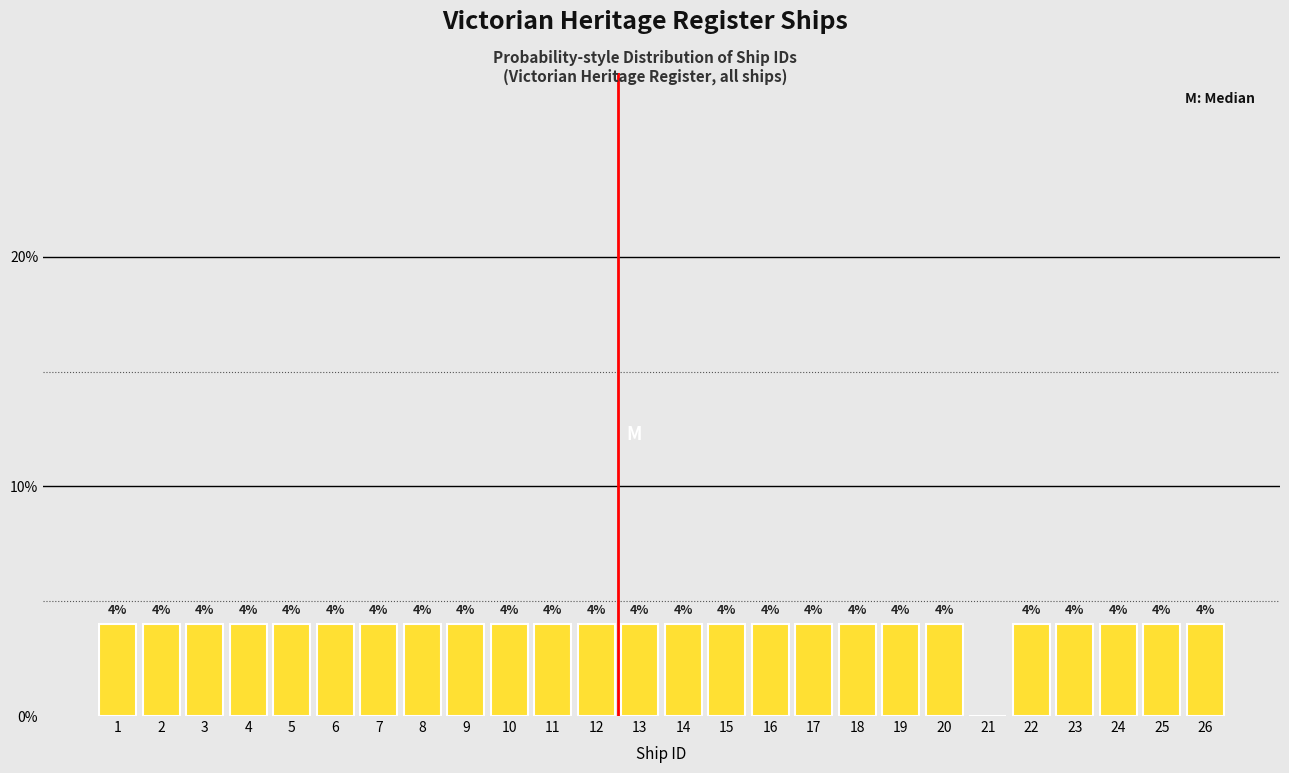

Reading left to right, transcribe all the data shown in this chart.

1=4	2=4	3=4	4=4	5=4	6=4	7=4	8=4	9=4	10=4	11=4	12=4	13=4	14=4	15=4	16=4	17=4	18=4	19=4	20=4	21=0	22=4	23=4	24=4	25=4	26=4